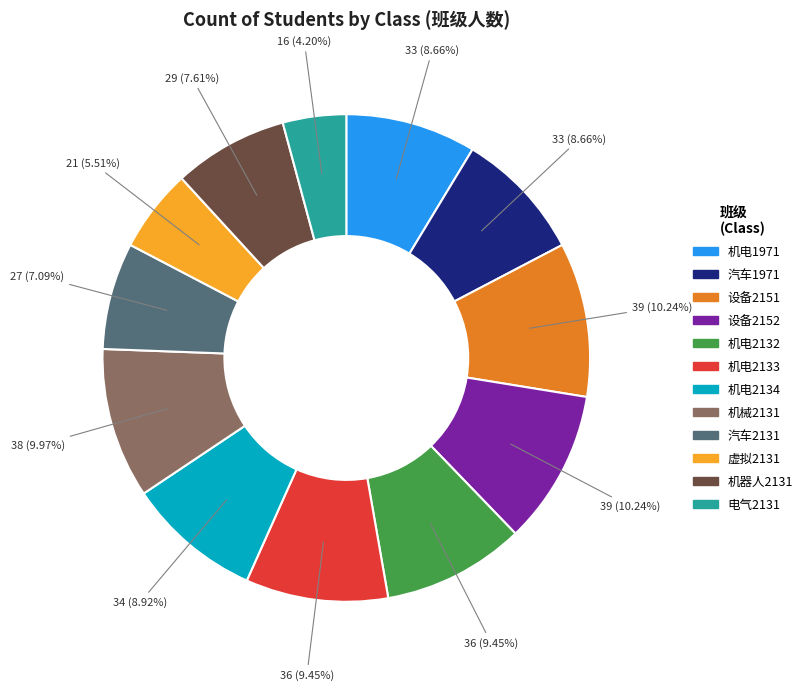

Count the number of slices in the pie.

12